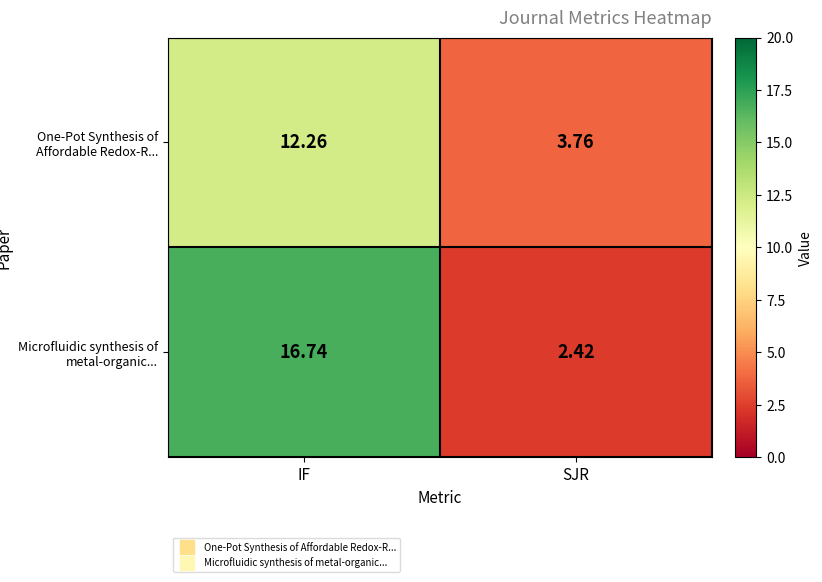

What is the greatest value displayed?

16.7